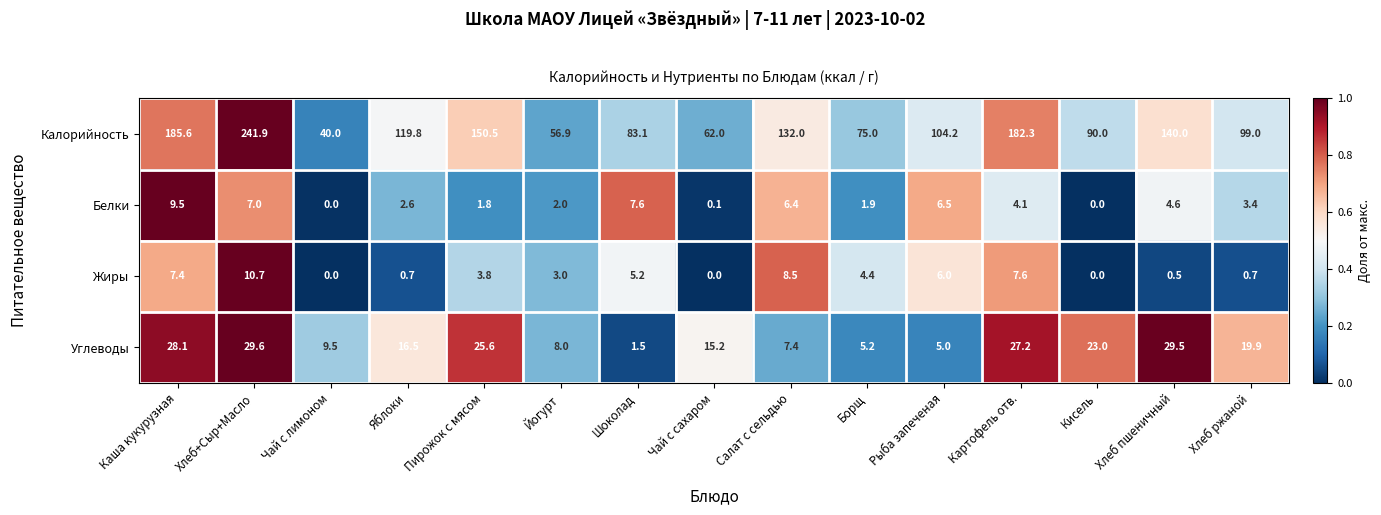

At which label is Белки closest to 4?

Картофель отв.